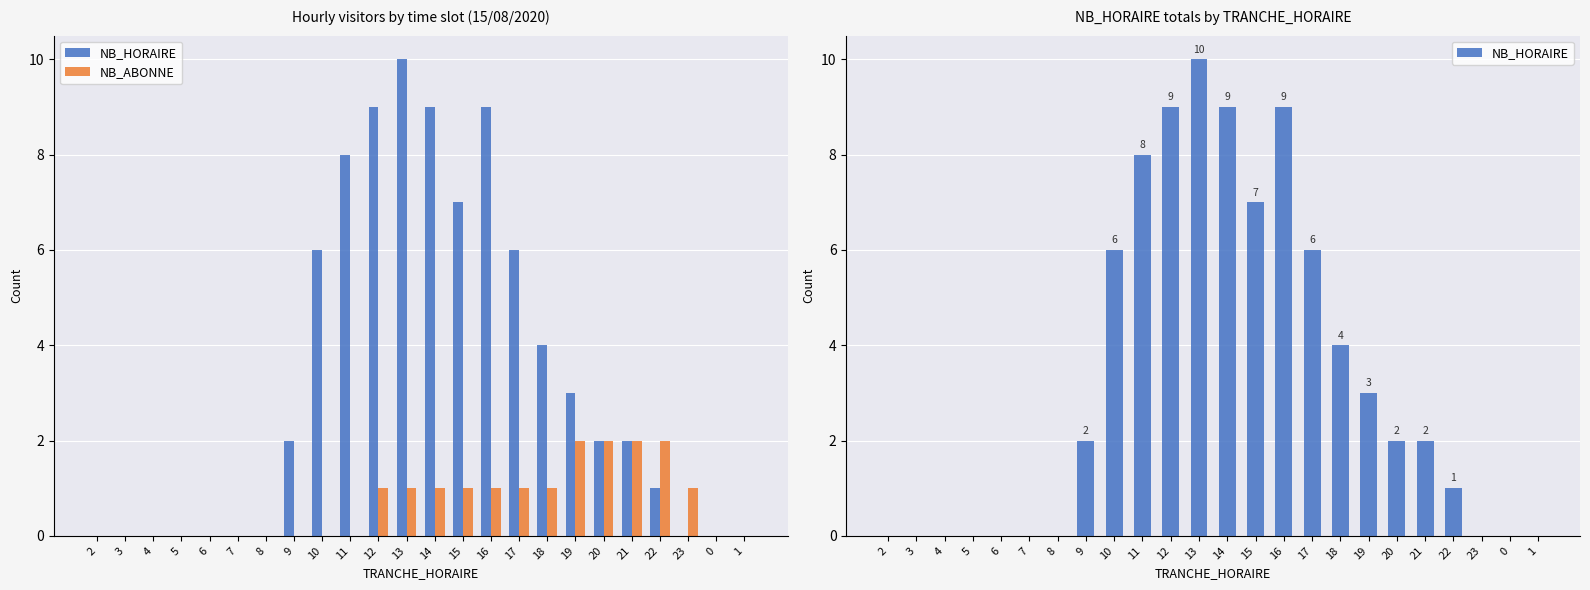

At 10, list the series in order from smallest to largest.

NB_ABONNE, NB_HORAIRE